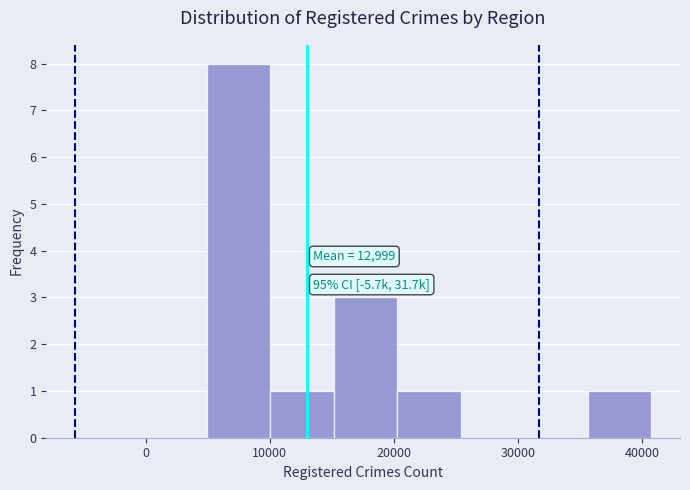

Over which range of the x-axis is the bar tallest?

5000 to 10000